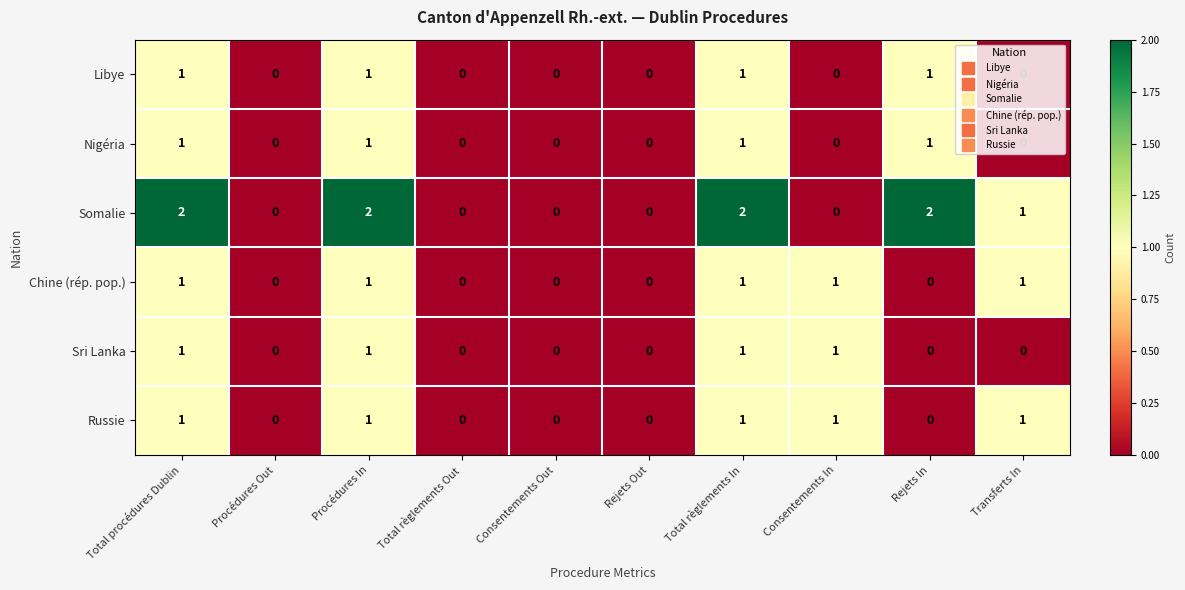

The value of Chine (rép. pop.) at Transferts In is 1. True or false?

True